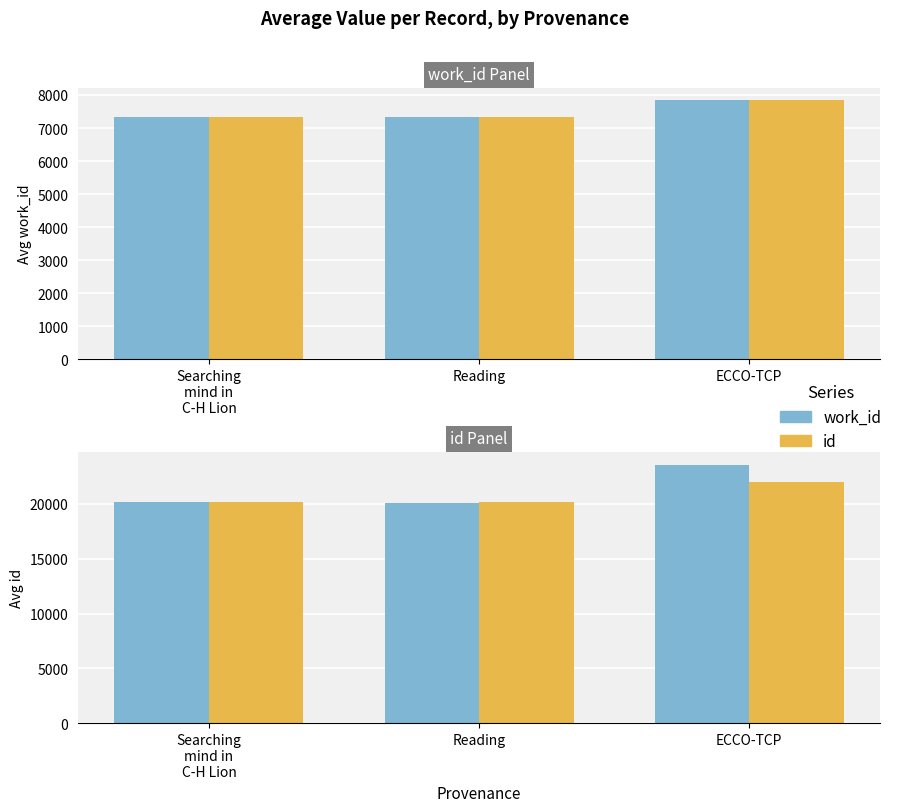

Rank the series by their average value, from highest to lowest.

work_id, id